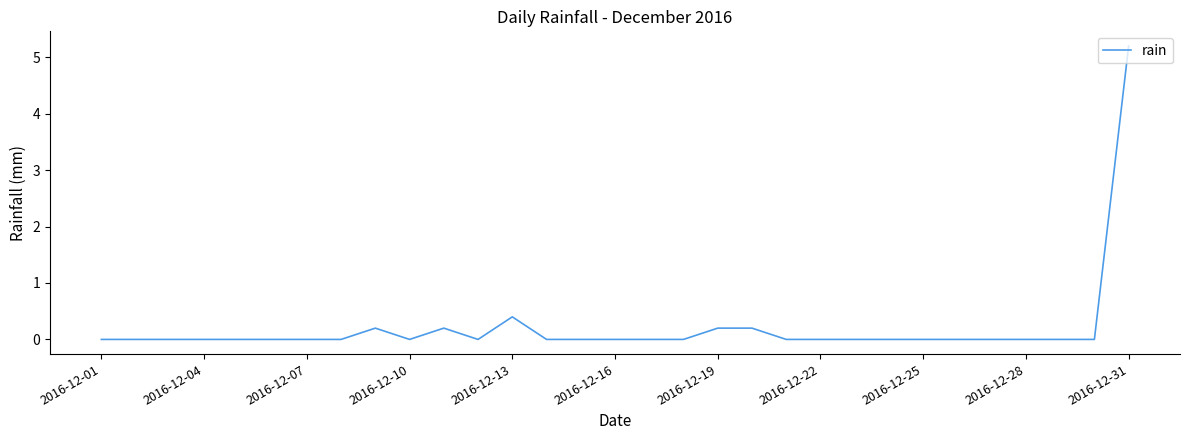

What is the greatest value displayed?

5.2